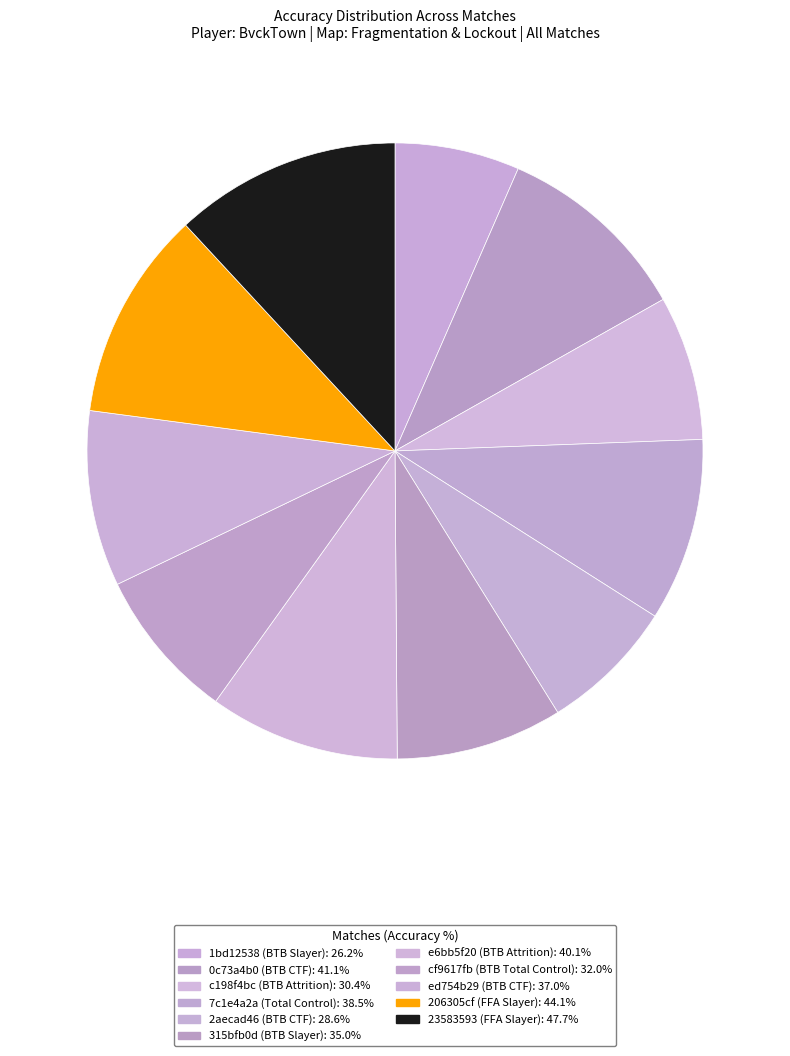

How many segments does this pie chart have?

11